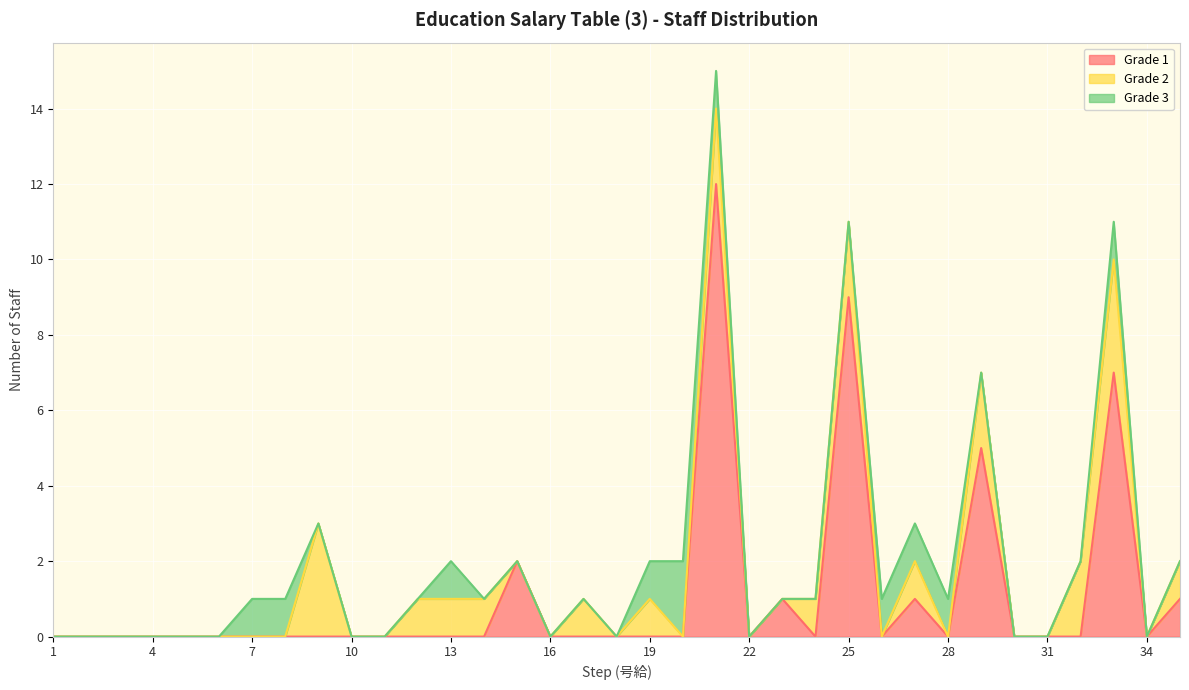

How many Grade 2 values are between 0 and 1?

29